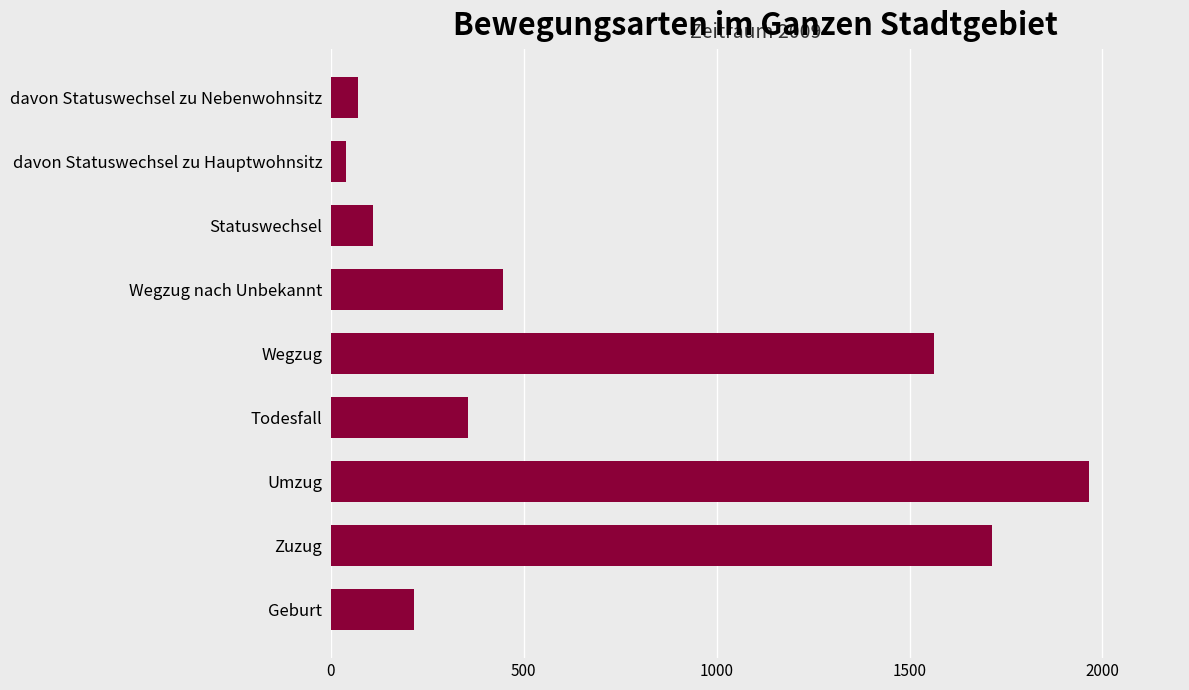

How many bars are there in total?

9